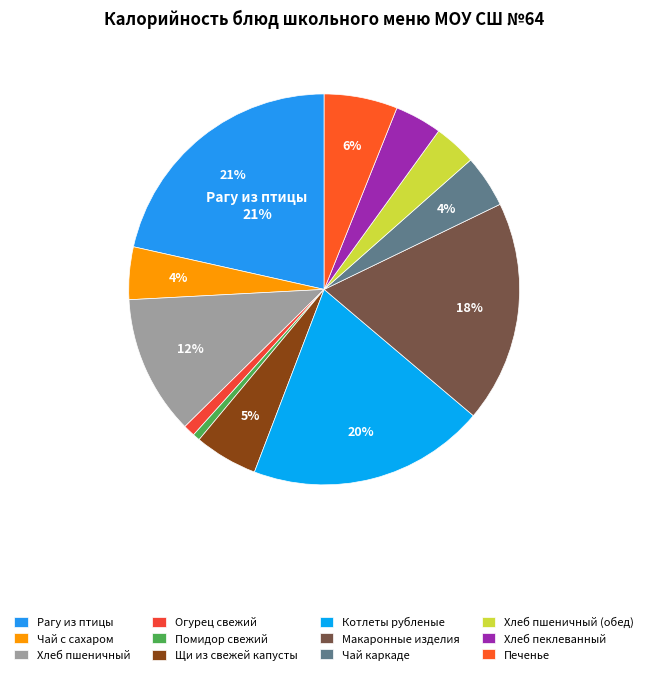

Is it true that Огурец свежий is 1% of the pie?

True